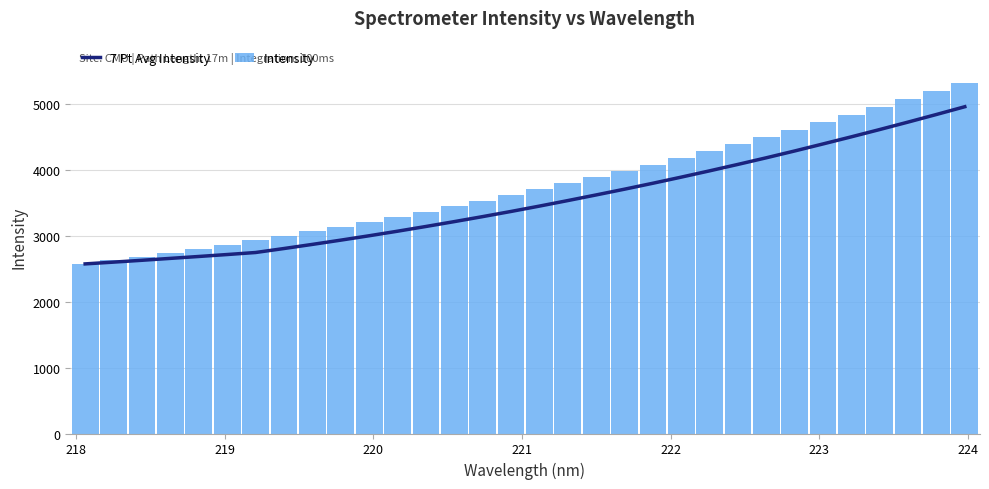

What is the lowest value of the Intensity series?

2576.6